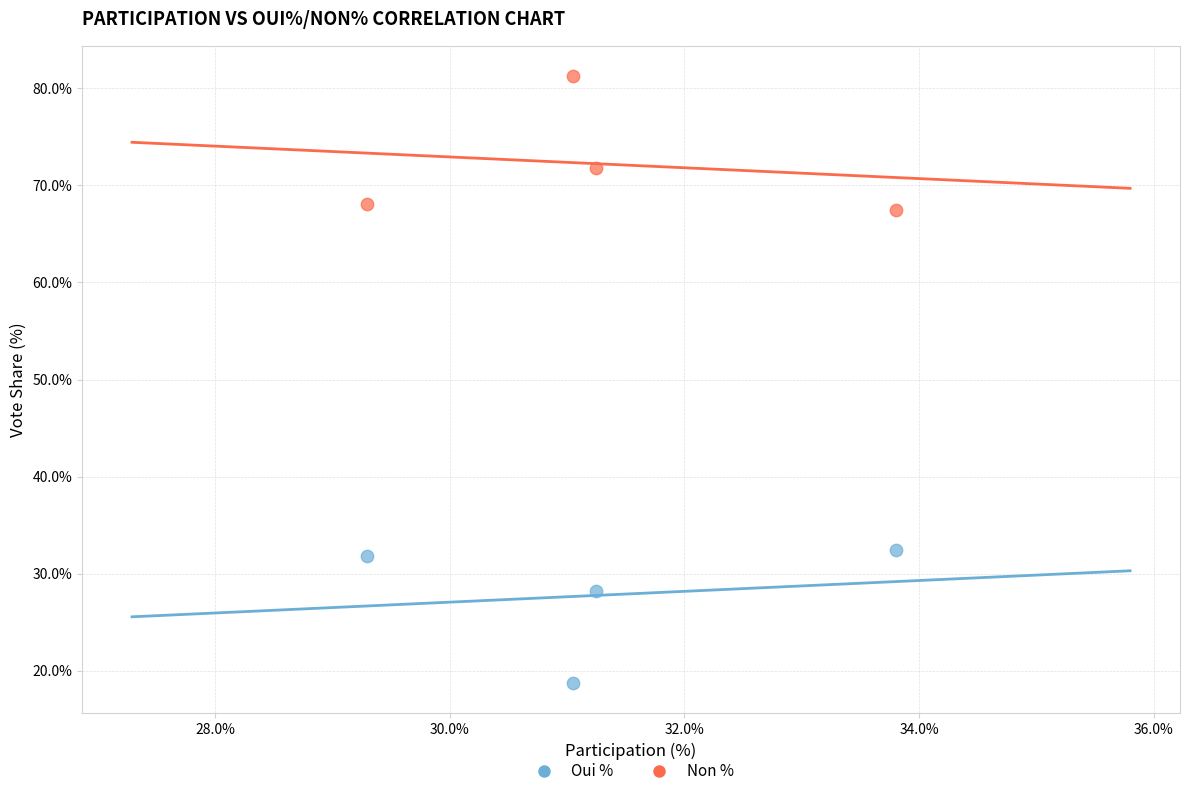

Which series contains the highest Y value?

Non %